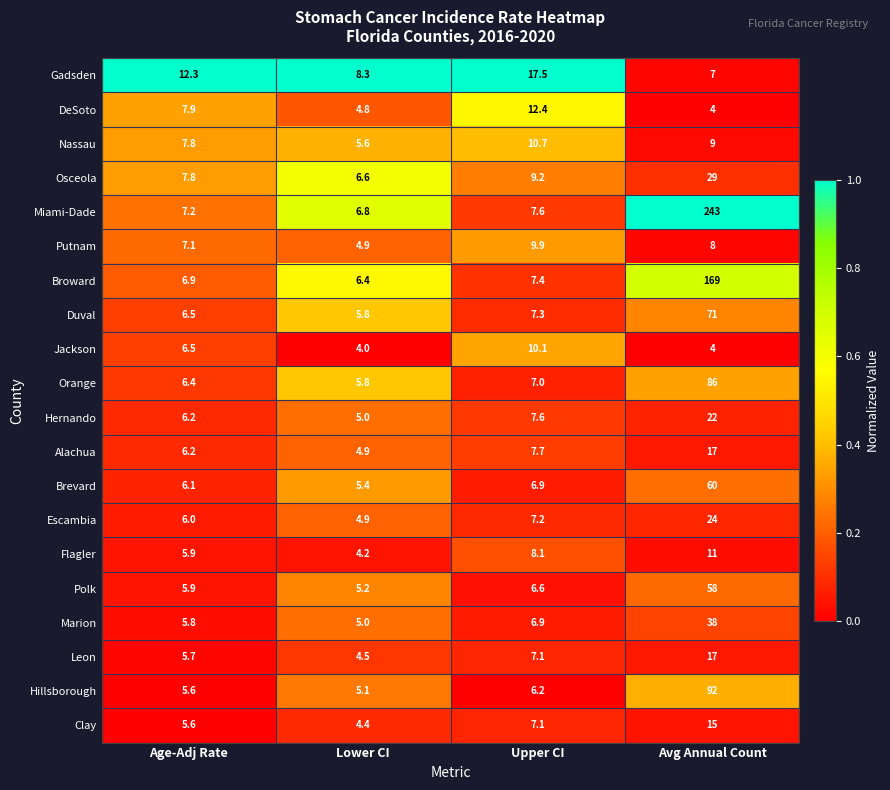

What is the total value across all series at Lower CI?

107.6